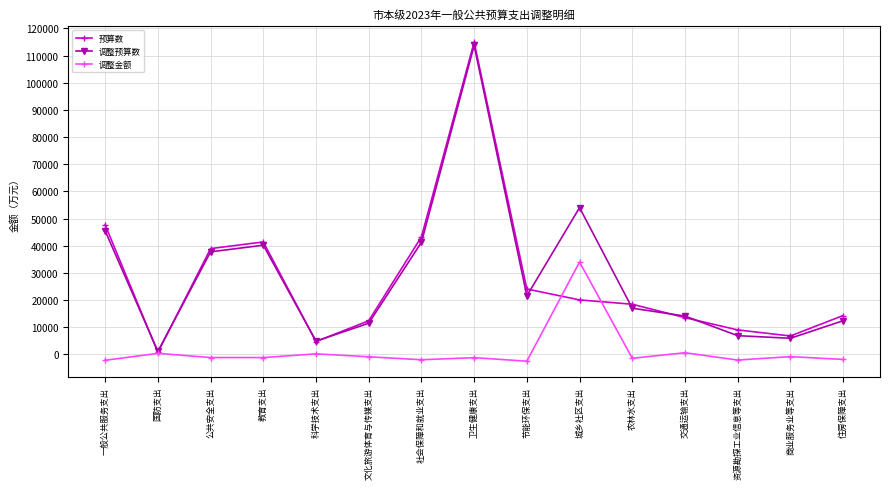

The value of 调整预算数 at 住房保障支出 is 12365. True or false?

True